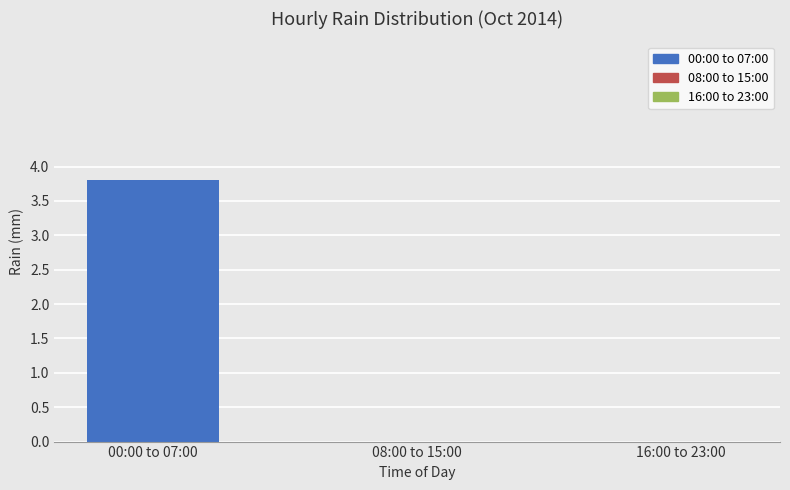

What is the sum of all values?

3.8